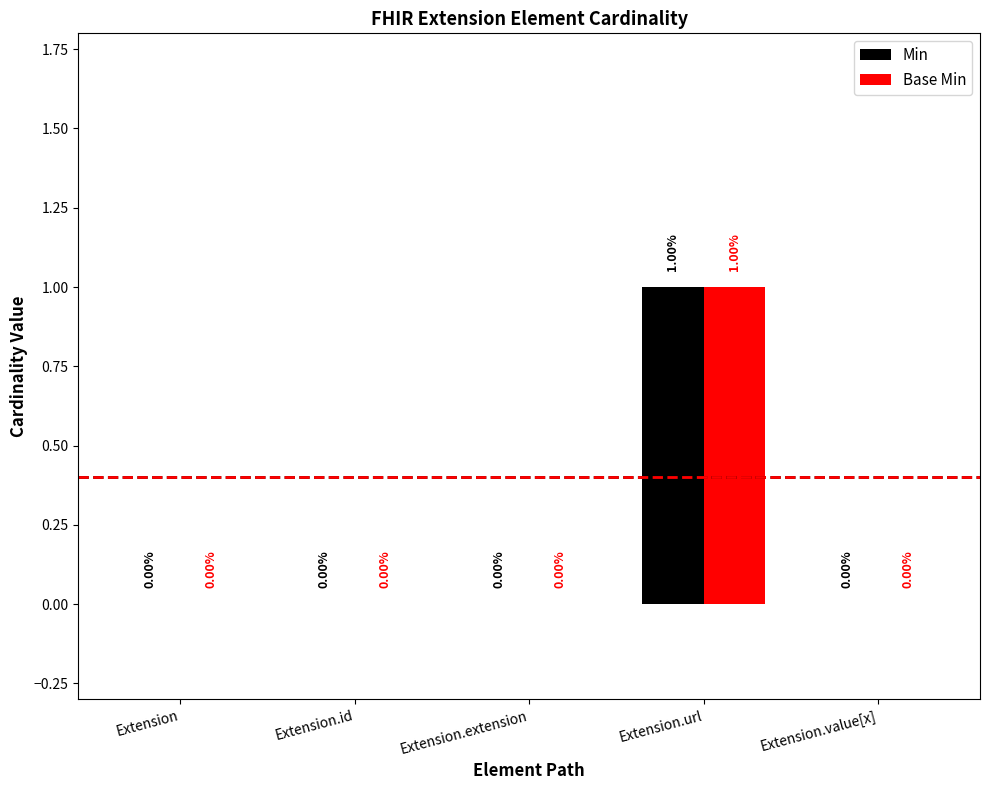

Does the chart contain stacked bars?

No